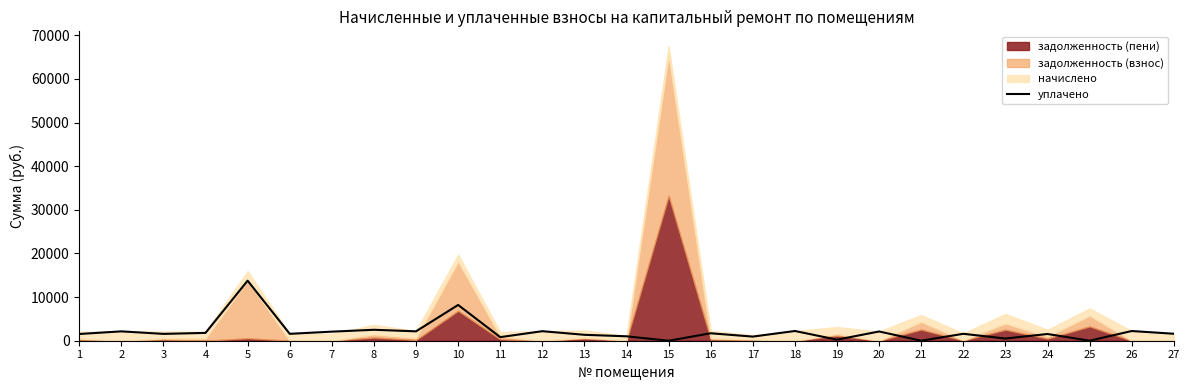

List the labels in order of value, largest first.

5, 10, 8, 18, 26, 12, 9, 2, 20, 7, 4, 16, 27, 22, 6, 3, 24, 1, 13, 14, 17, 11, 23, 19, 15, 21, 25